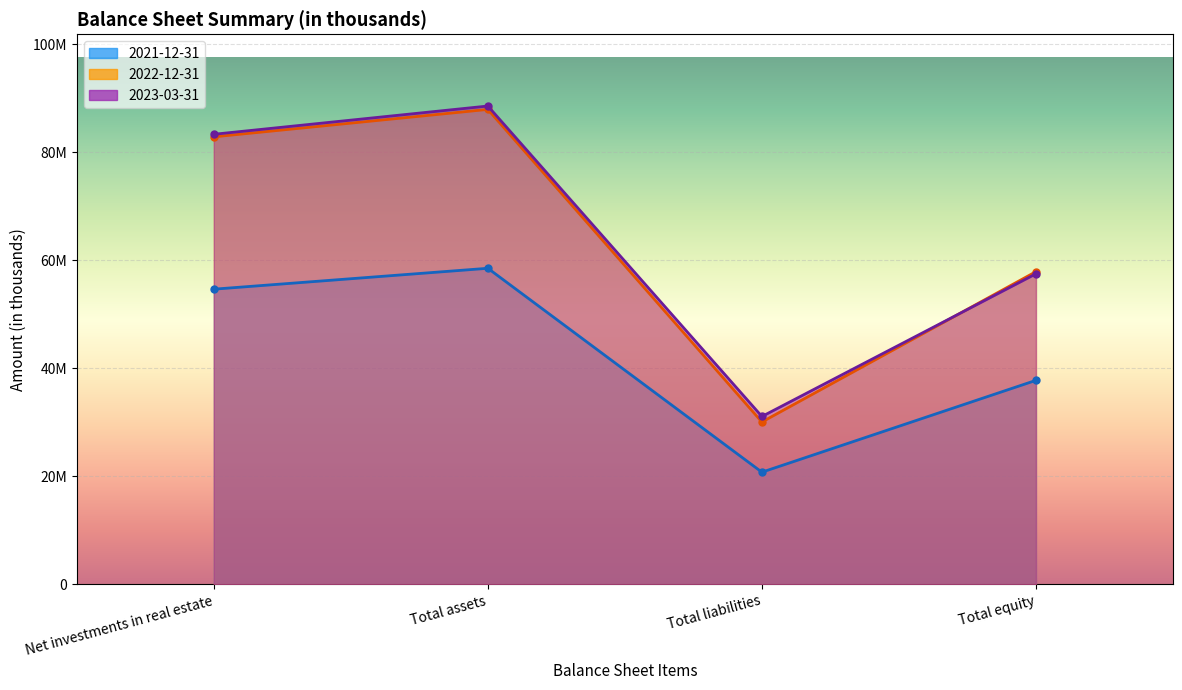

What are all the series names shown in the legend?

2023-03-31, 2022-12-31, 2021-12-31